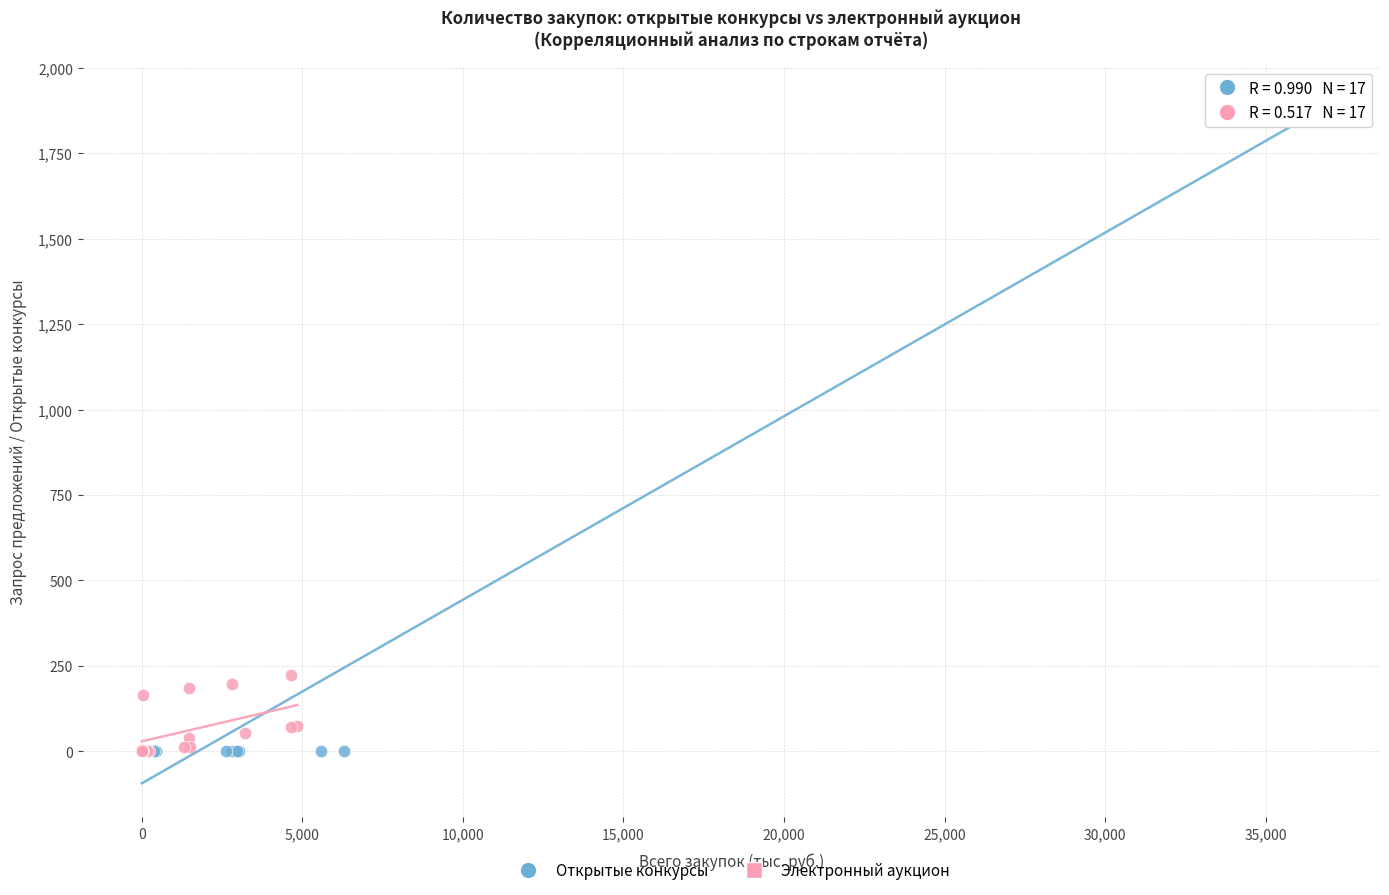

Which series contains the highest Y value?

Открытые конкурсы